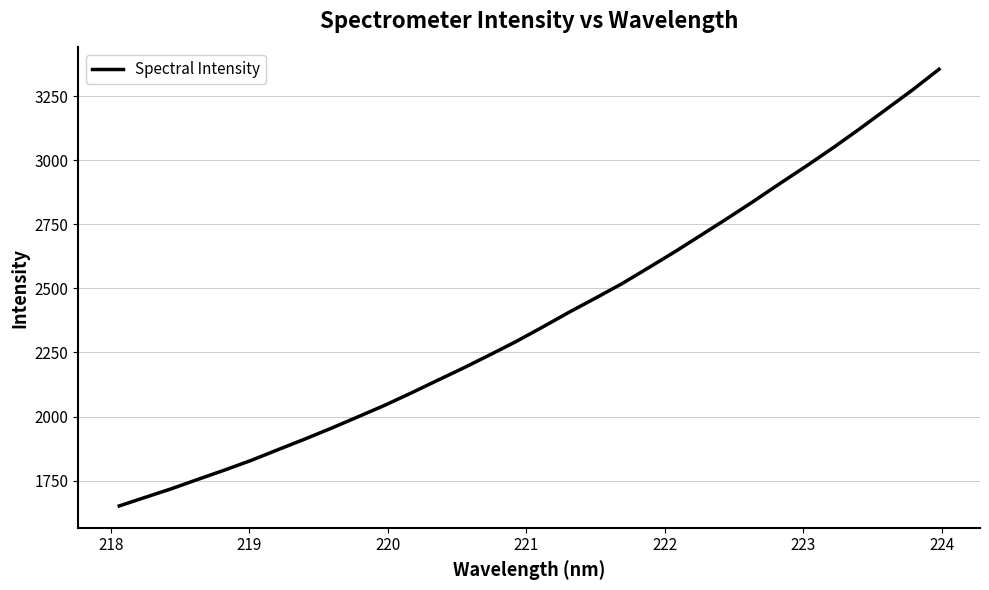

What is the difference between the maximum and minimum values?

1704.0